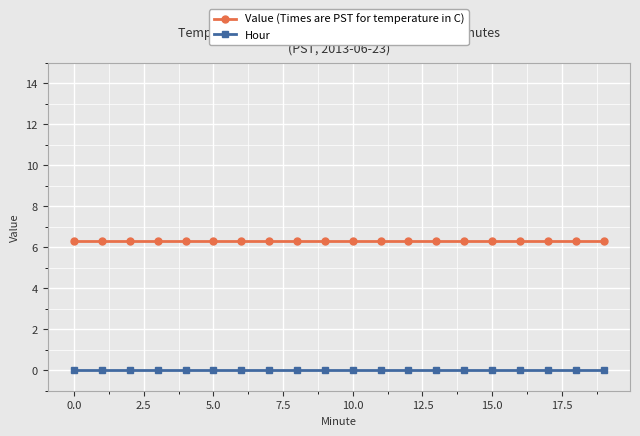

What is the greatest value displayed?

6.3